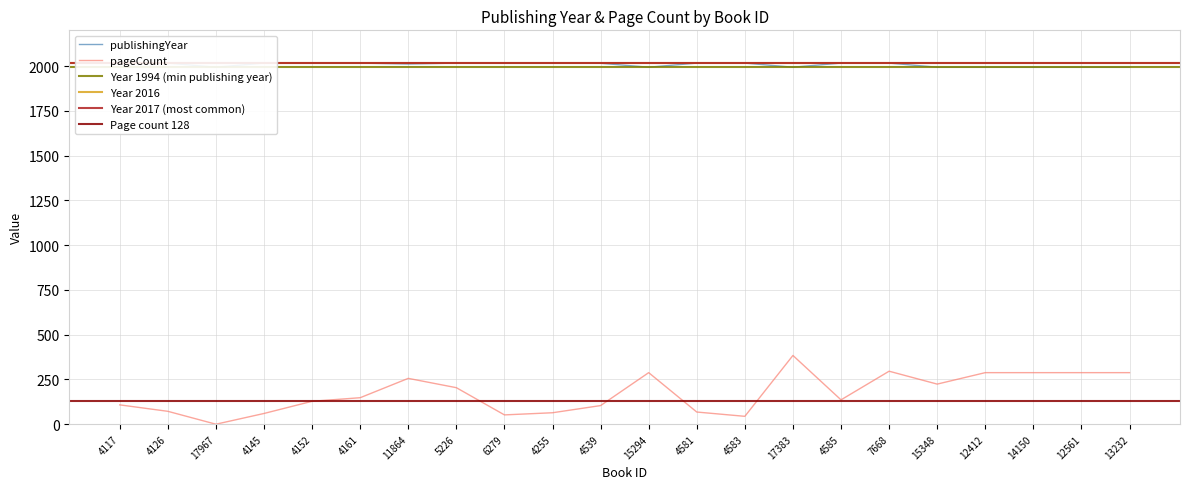

Does the chart have visible grid lines?

Yes